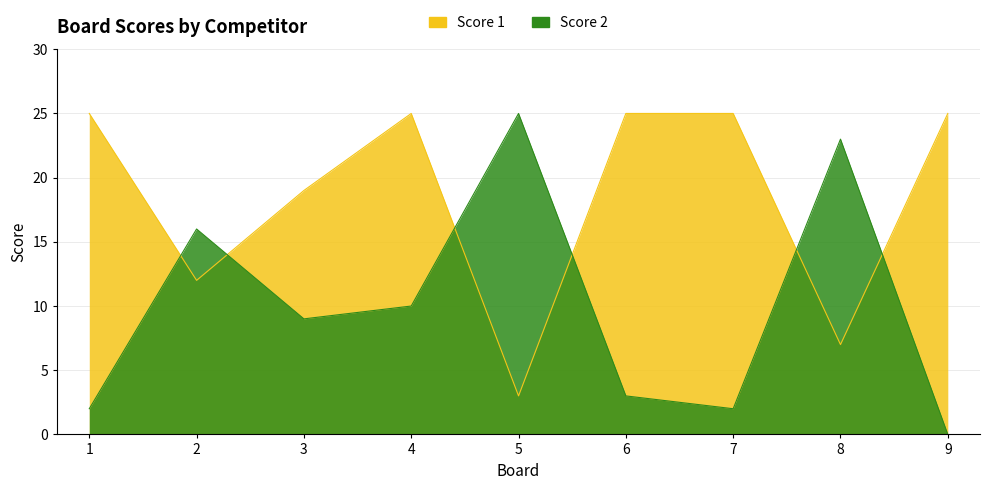

Between which two adjacent categories do Score 2 and Score 1 first intersect?

1 and 2